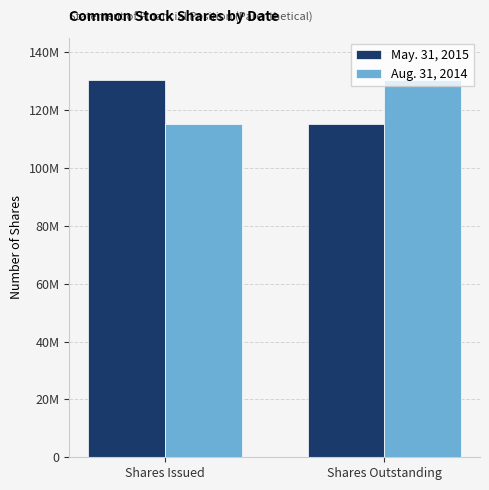

Are the bars horizontal?

No